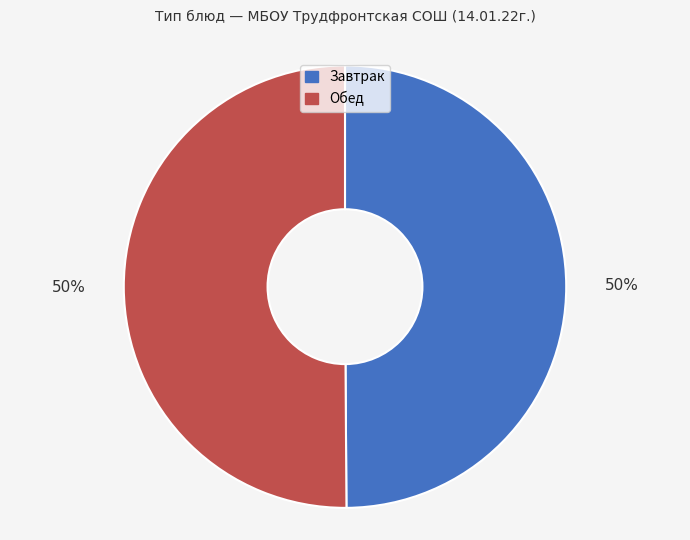

To the nearest percent, what percentage of the pie is Завтрак?

50%